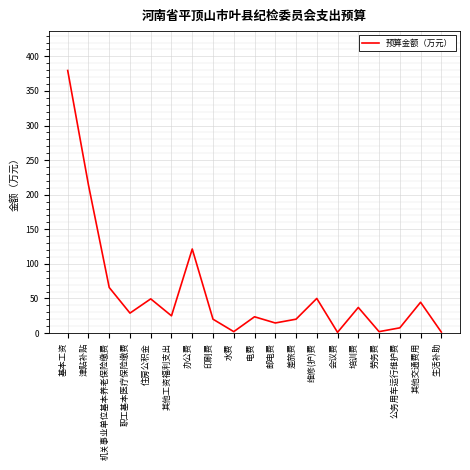

True or false: the data shows 24.9 at 其他工资福利支出.

True